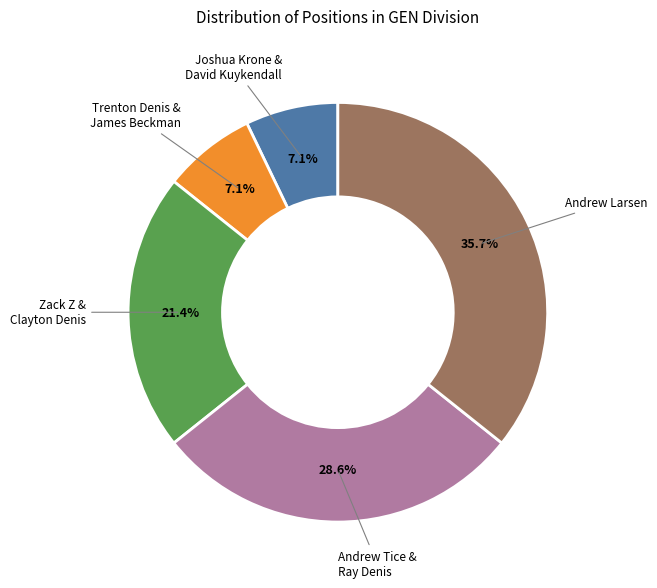

Is there any slice that represents more than half of the pie?

No